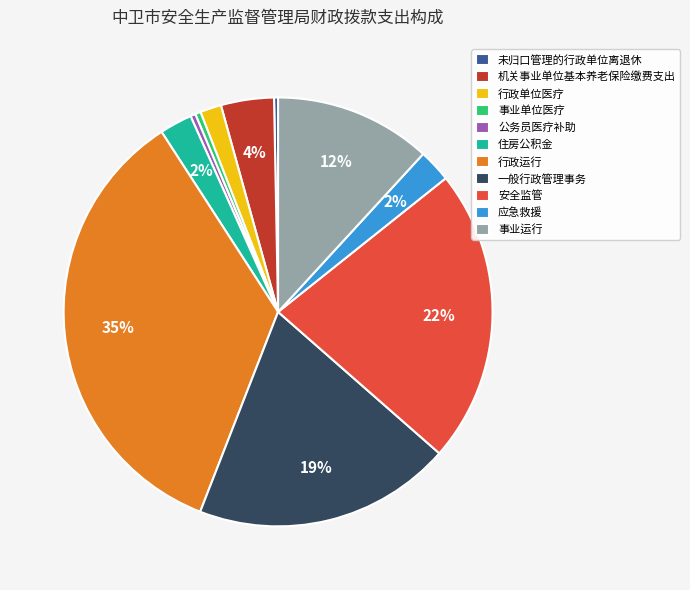

Is 住房公积金 the majority of the pie?

No